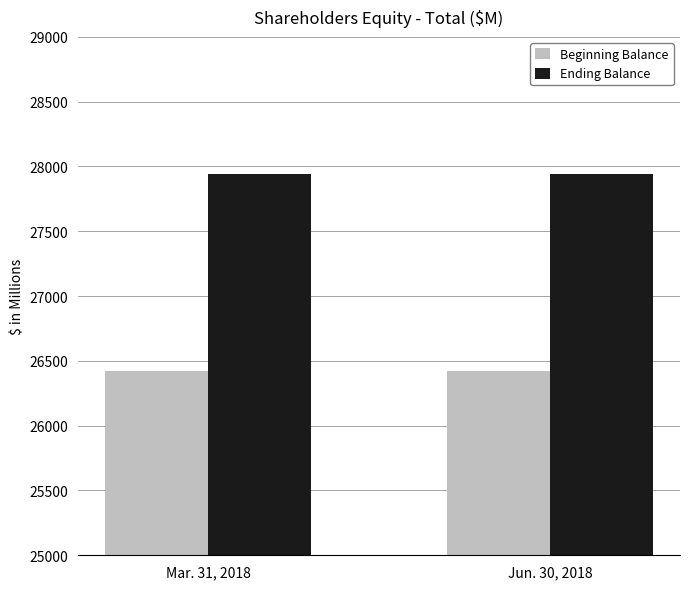

Rank the series by their average value, from lowest to highest.

Beginning Balance, Ending Balance